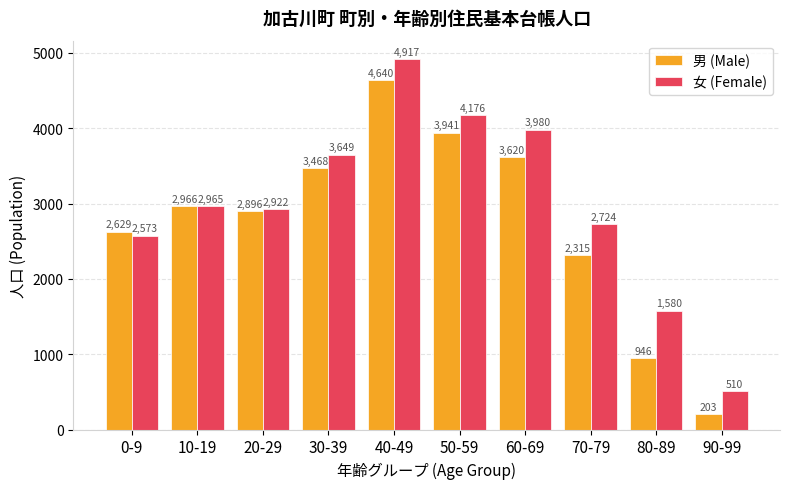

What is the label of the 8th bar from the right?

20-29